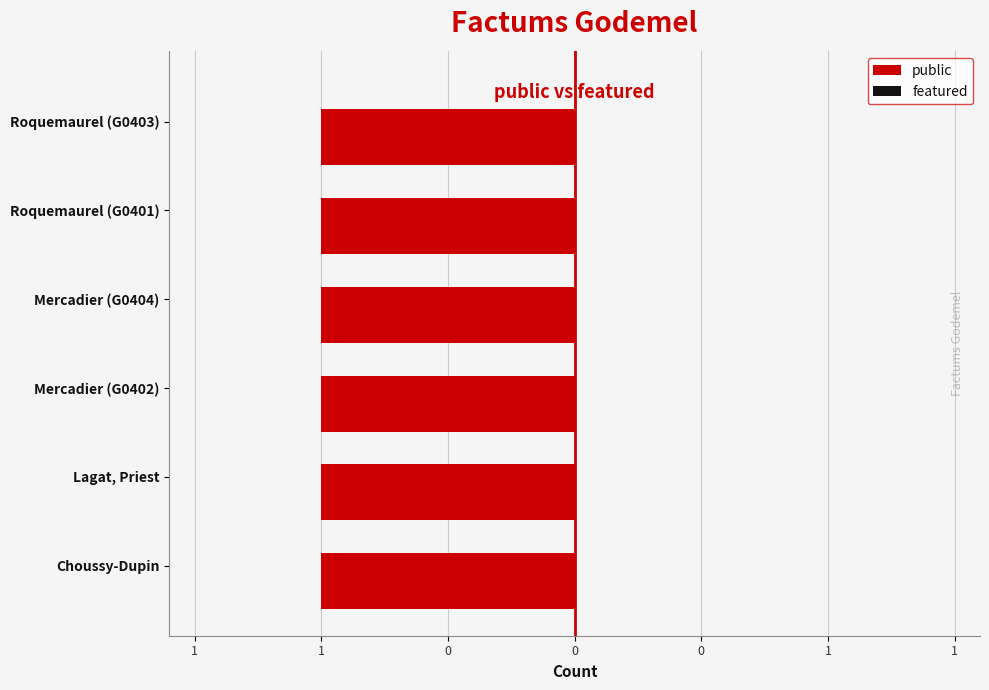

Which series has the largest range (max minus min)?

public